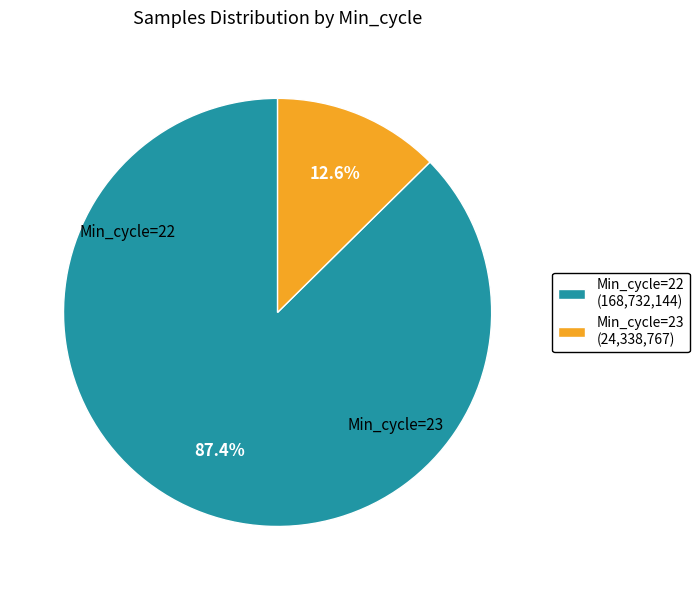

Rank the categories by value from highest to lowest.

Min_cycle=22, Min_cycle=23